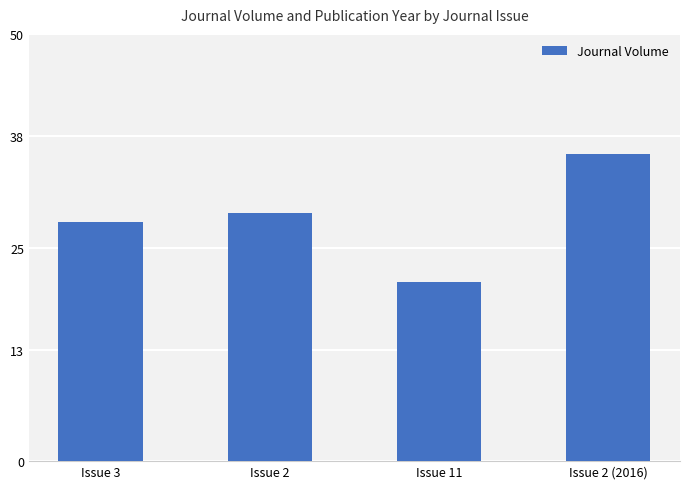

List the labels in order of value, largest first.

Issue 2 (2016), Issue 2, Issue 3, Issue 11